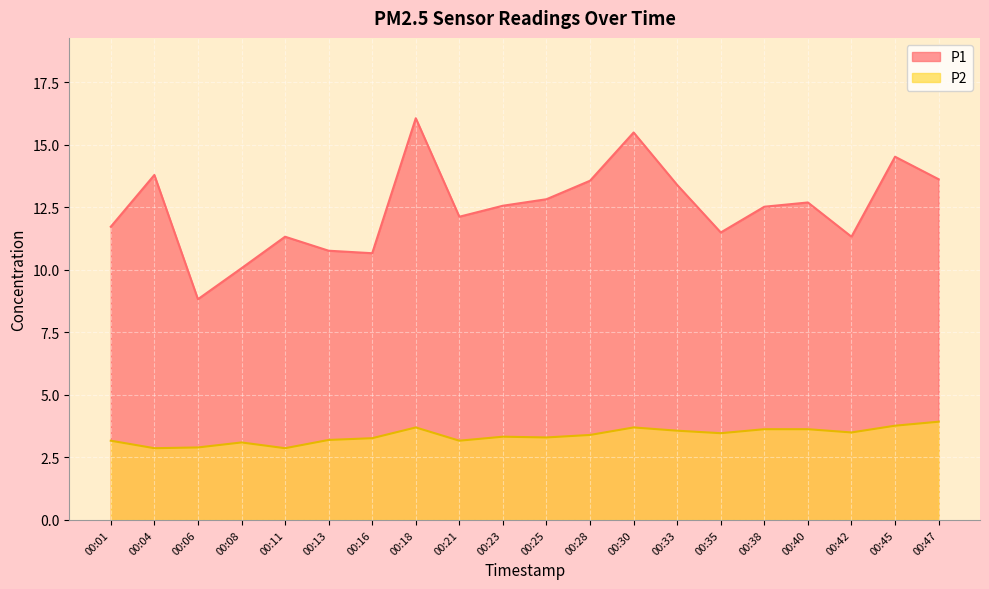

What are all the series names shown in the legend?

P1, P2